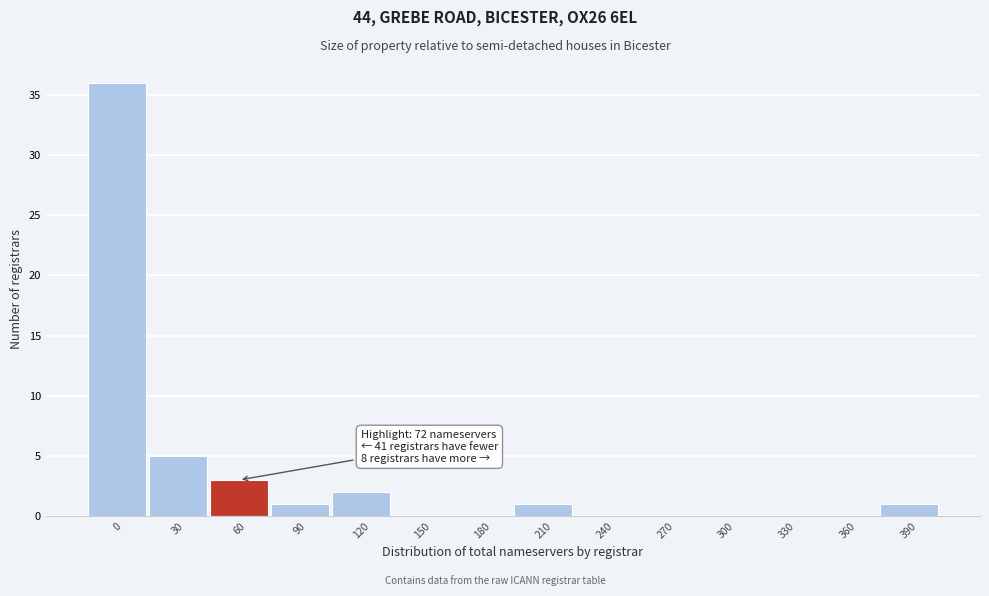

Reading left to right, transcribe all the data shown in this chart.

0=36	30=5	60=3	90=1	120=2	150=0	180=0	210=1	240=0	270=0	300=0	330=0	360=0	390=1